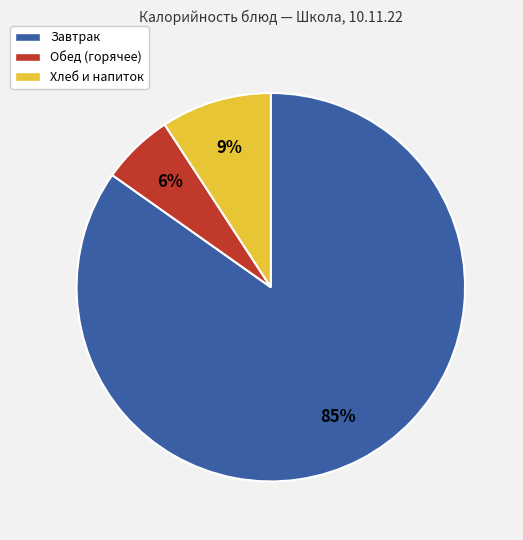

Is there any slice that represents more than half of the pie?

Yes